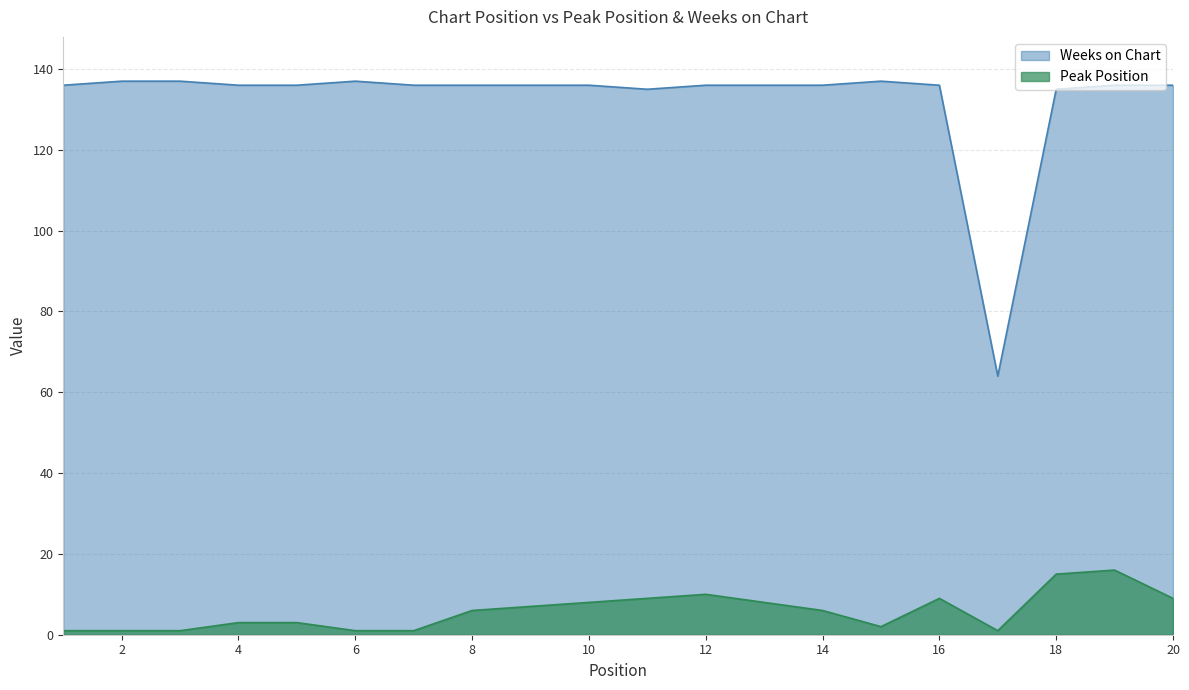

Between 14 and 7, which is larger?

14